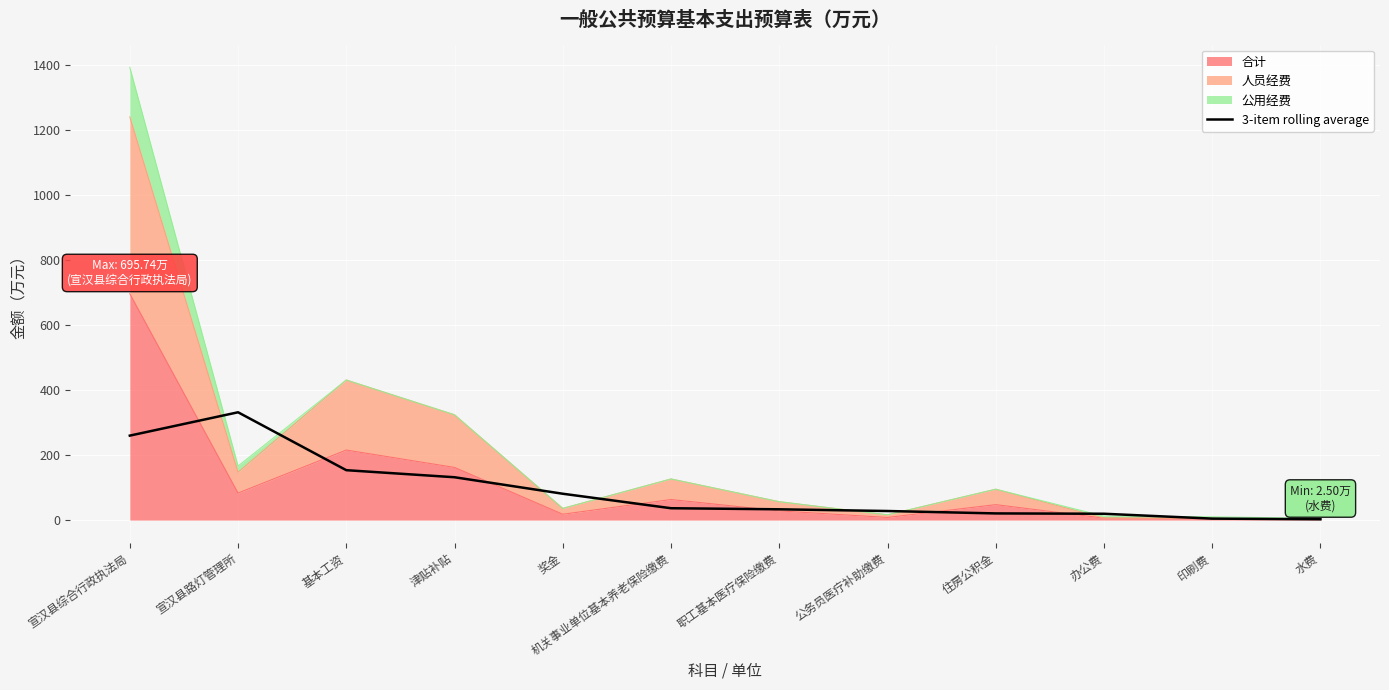

How many values exceed 36?

6